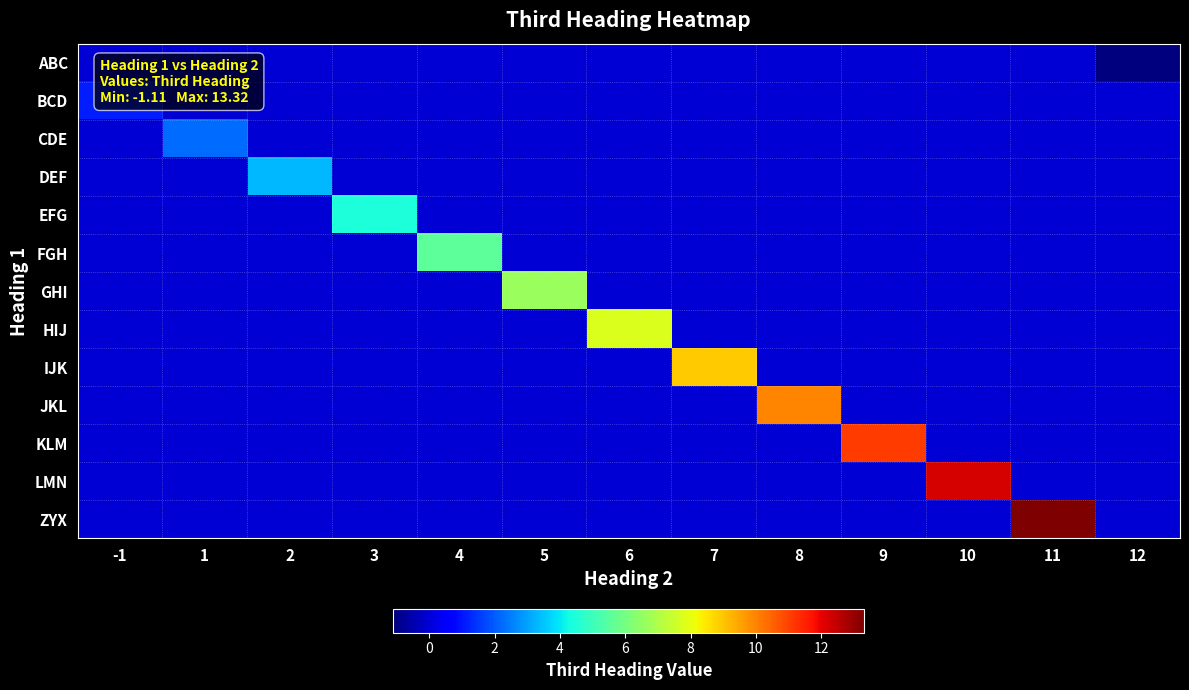

What is the difference between the highest and lowest values at 5?

6.7